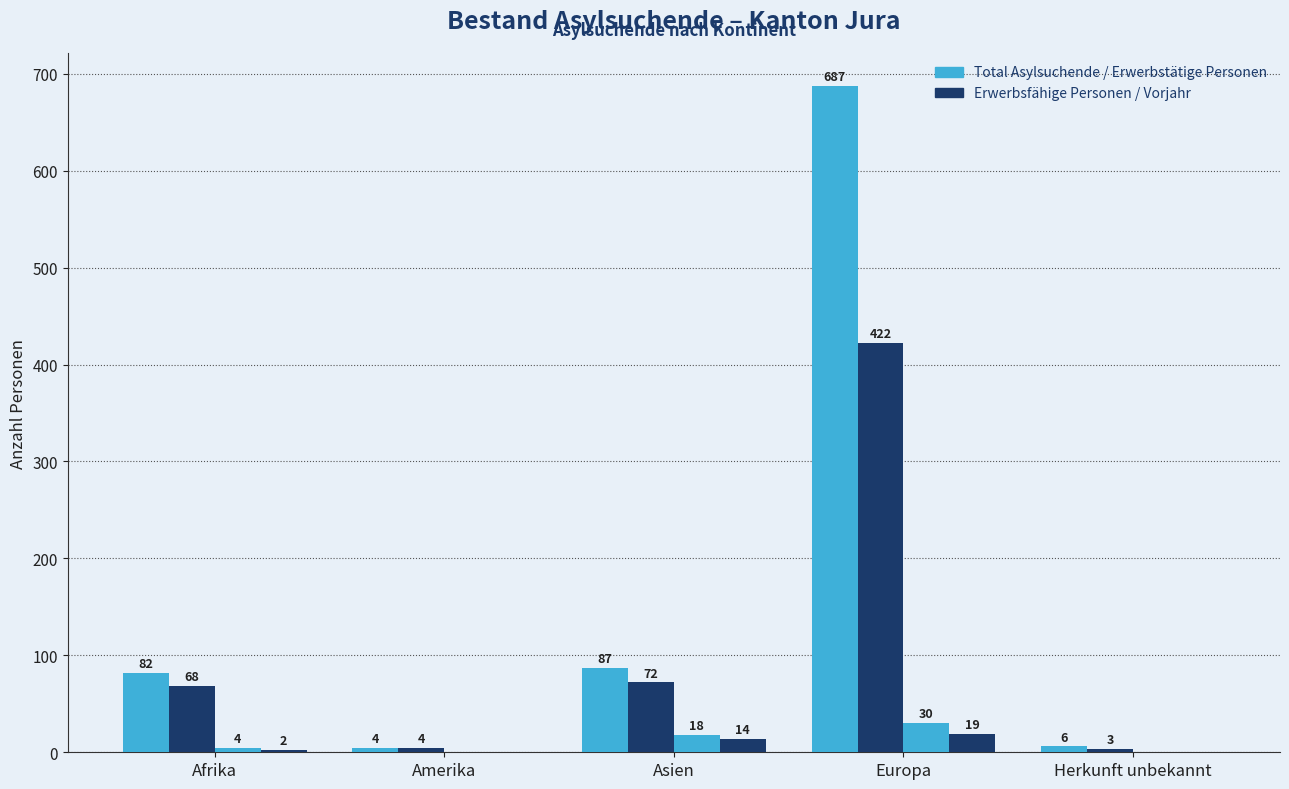

Which has a higher value, Europa or Afrika?

Europa